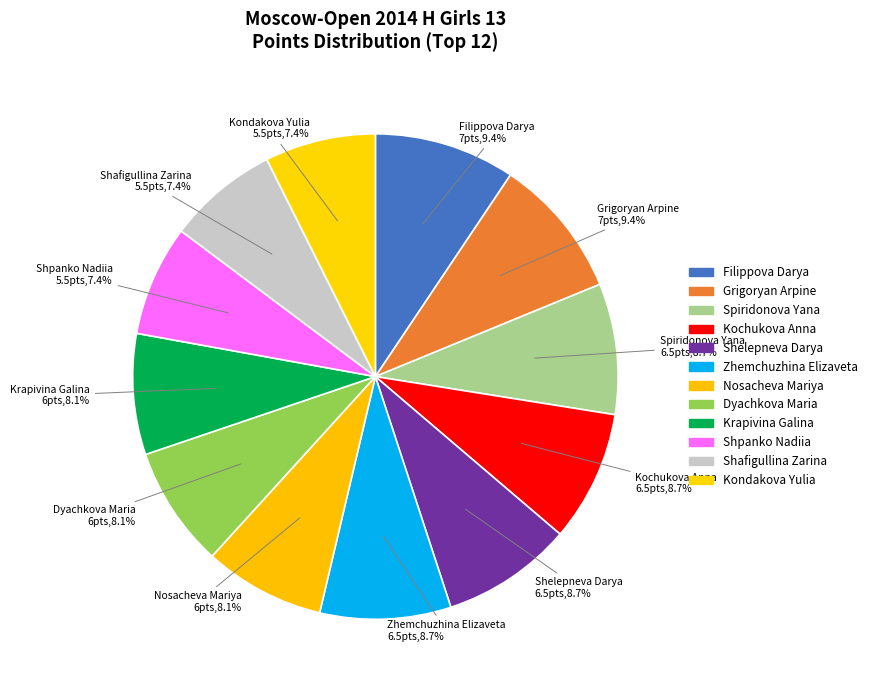

True or false: Spiridonova Yana accounts for 17% of the total.

False